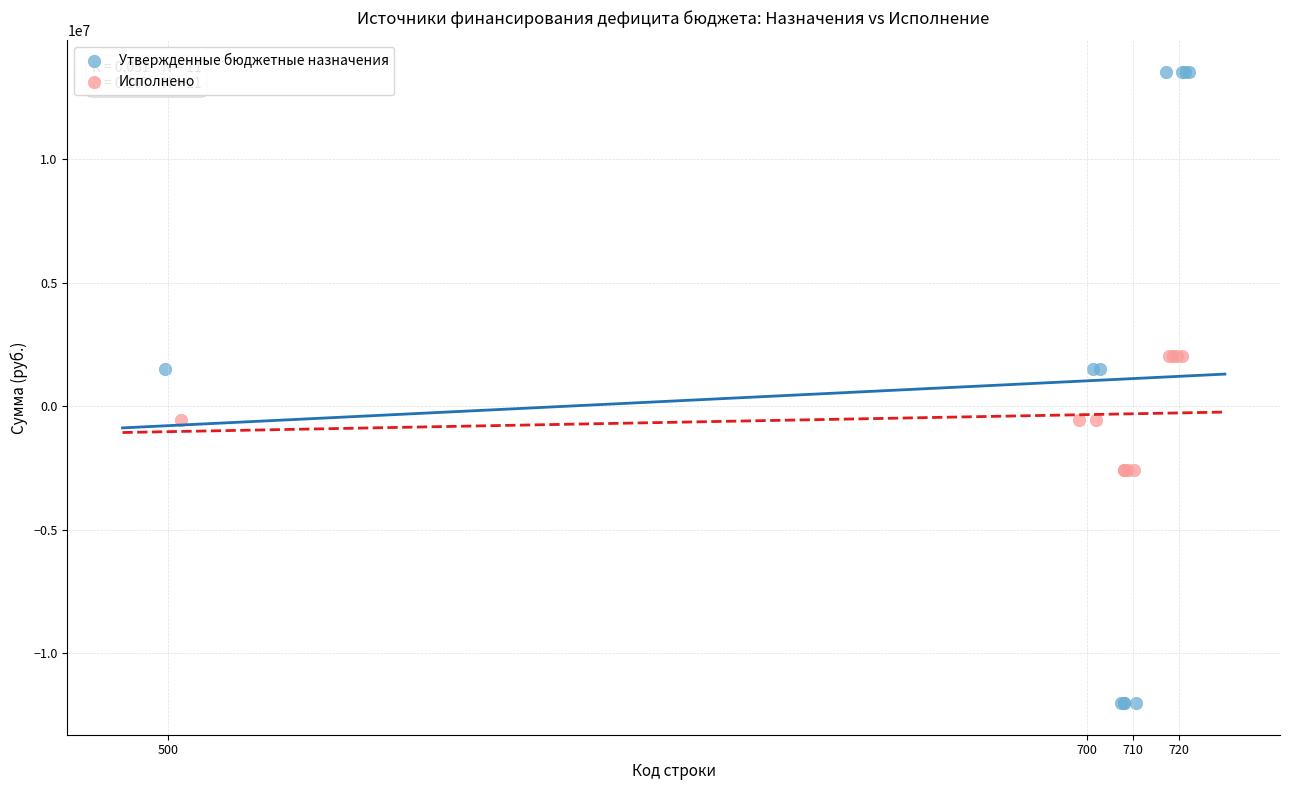

Which series contains the highest Y value?

Утвержденные бюджетные назначения